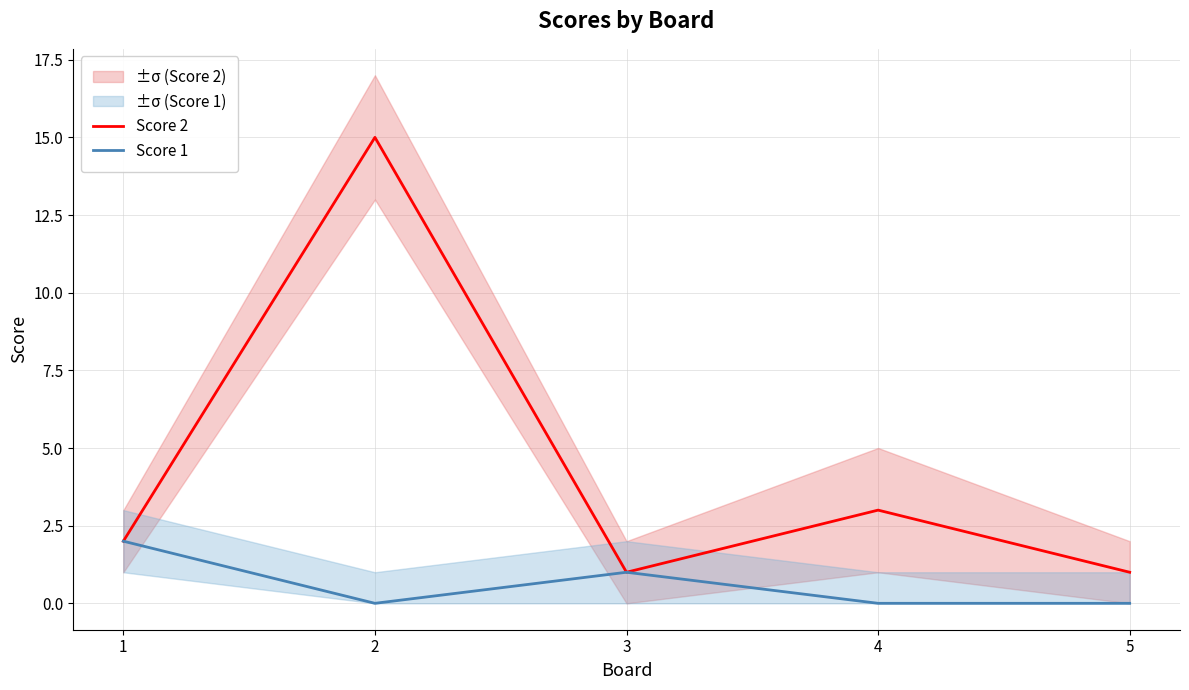

True or false: Score 2 has a value of 10 at 2.

False